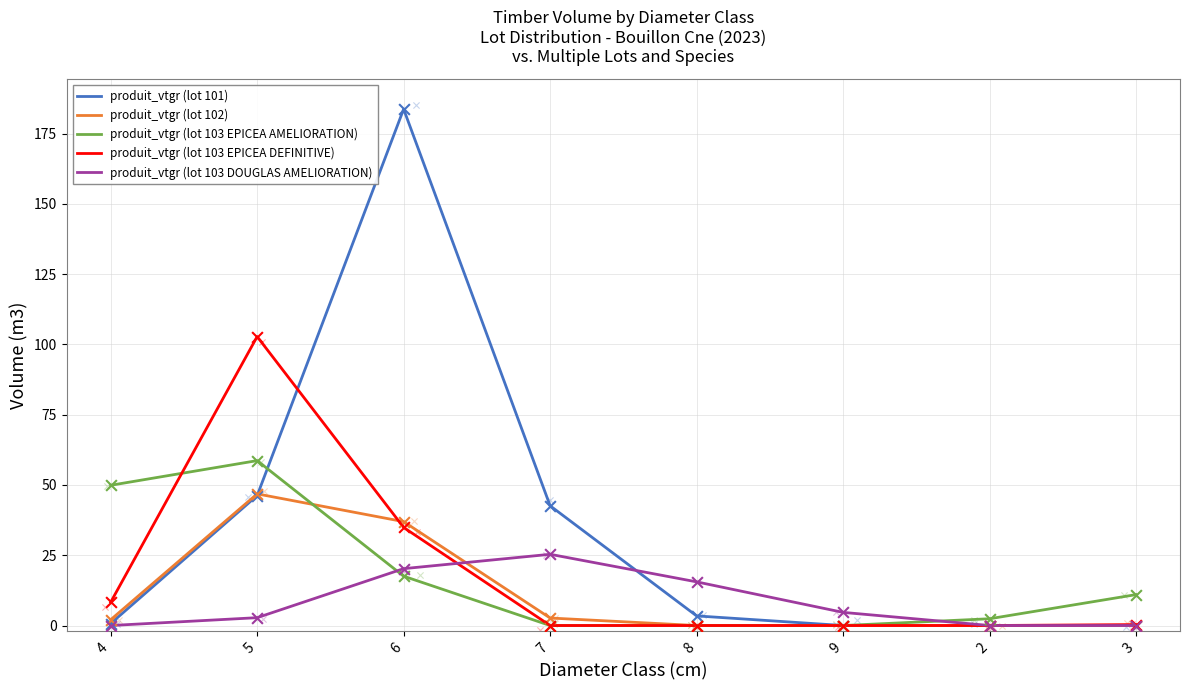

What is the total value across all series at 9?

4.7